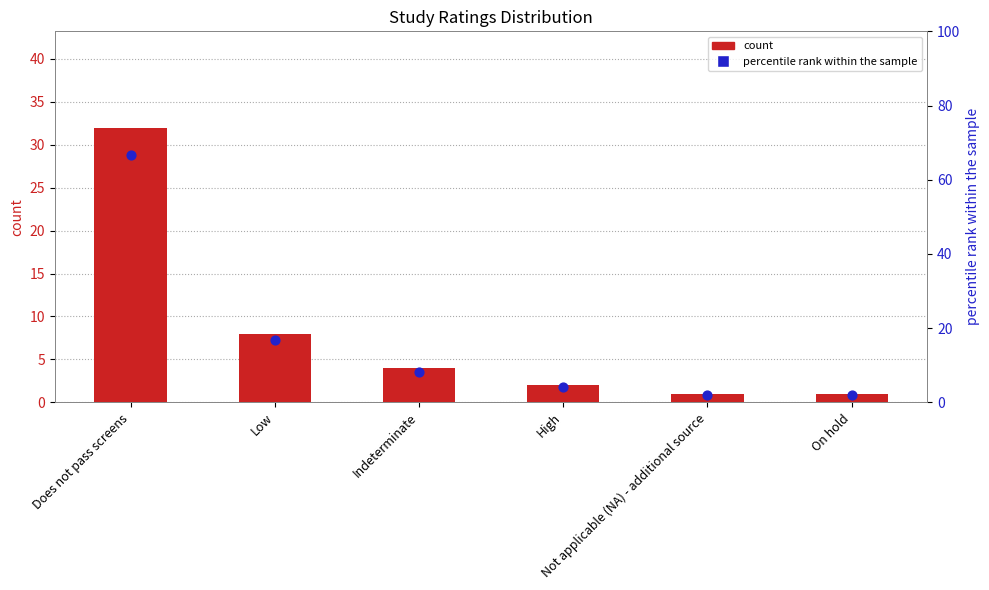

Which series contains the lowest Y value?

count